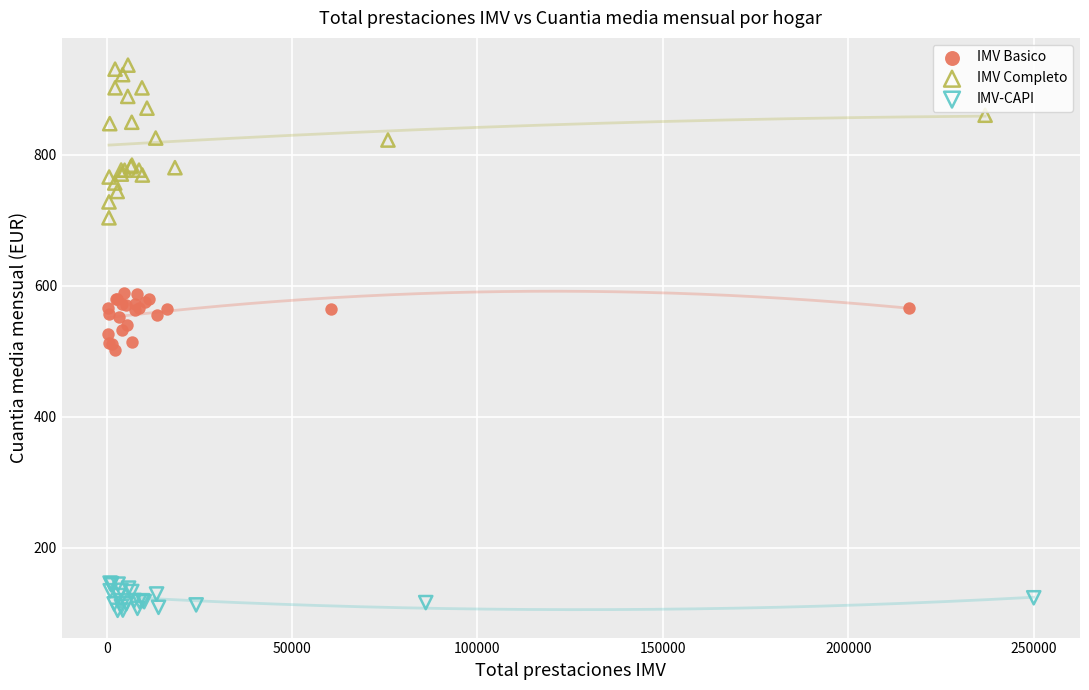

Which series reaches the maximum Y coordinate?

IMV Completo